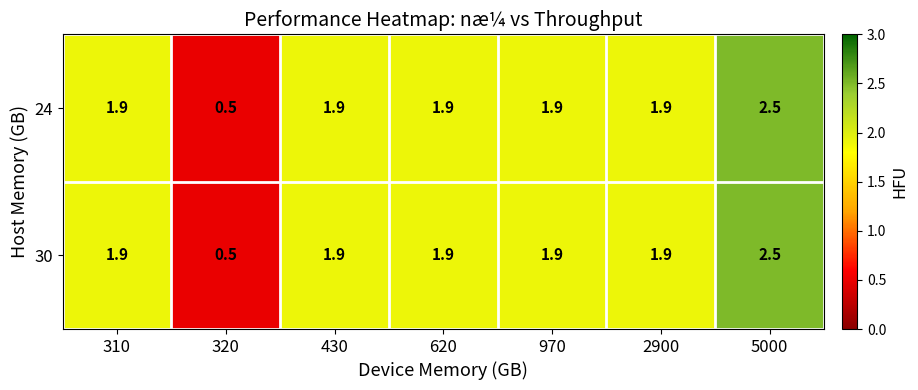

Reading left to right, extract all data points from this chart.

24: 310=1.9	320=0.5	430=1.9	620=1.9	970=1.9	2900=1.9	5000=2.5
30: 310=1.9	320=0.5	430=1.9	620=1.9	970=1.9	2900=1.9	5000=2.5